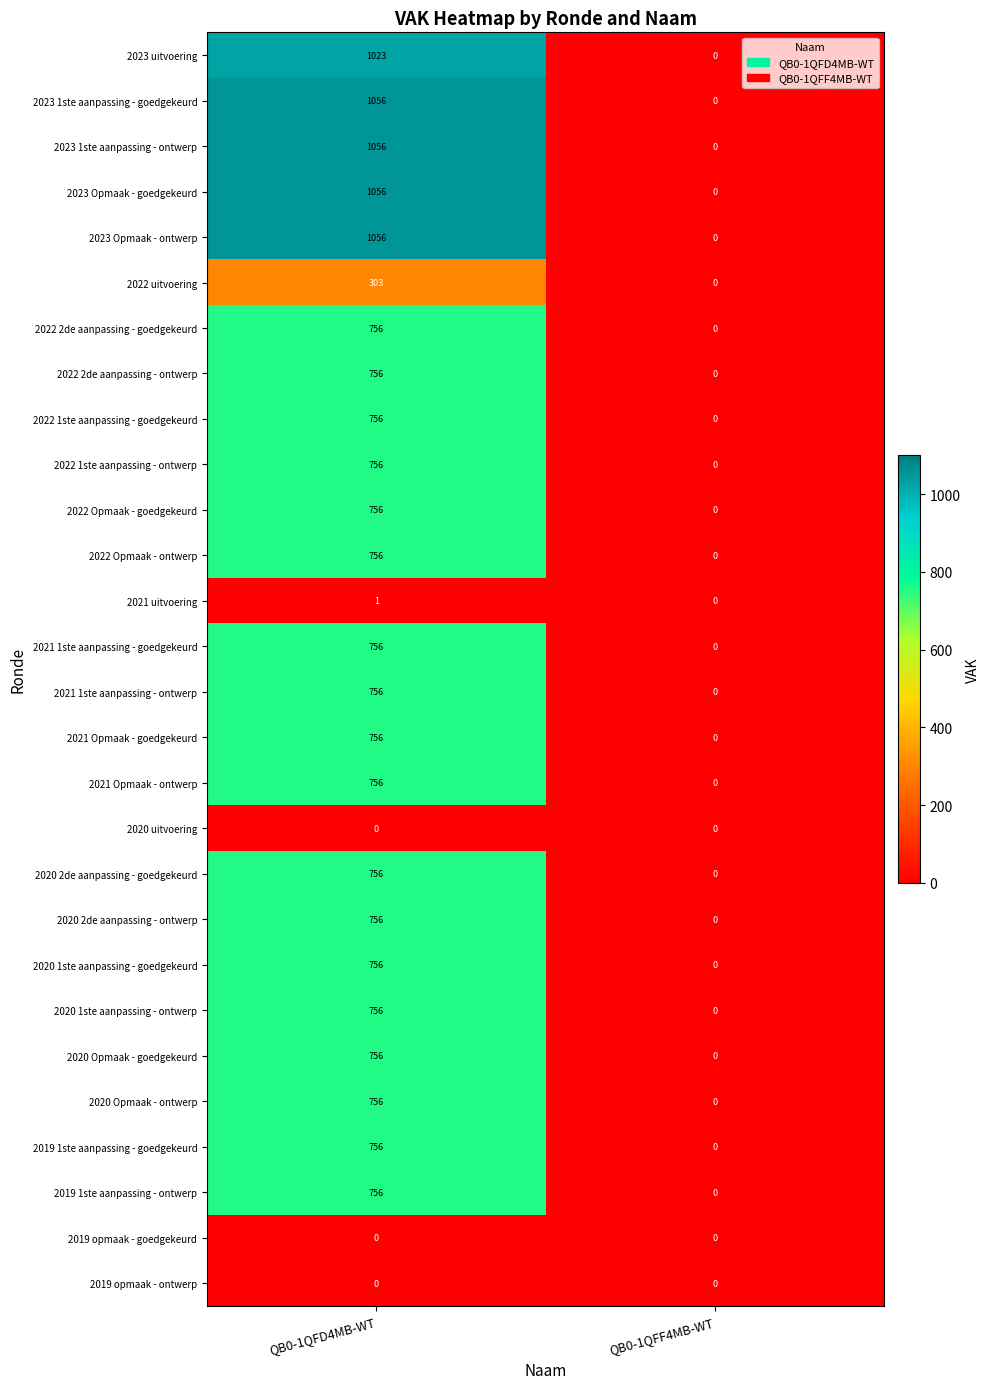

What is the sum of the 2020 1ste aanpassing - ontwerp values at QB0-1QFD4MB-WT and QB0-1QFF4MB-WT?

756